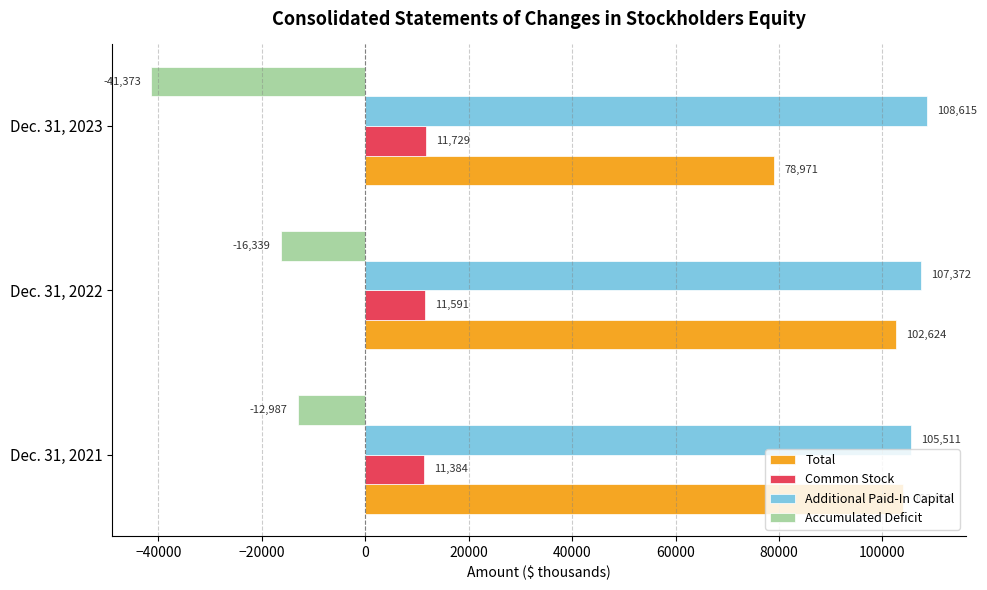

Which series has the widest spread of values?

Accumulated Deficit